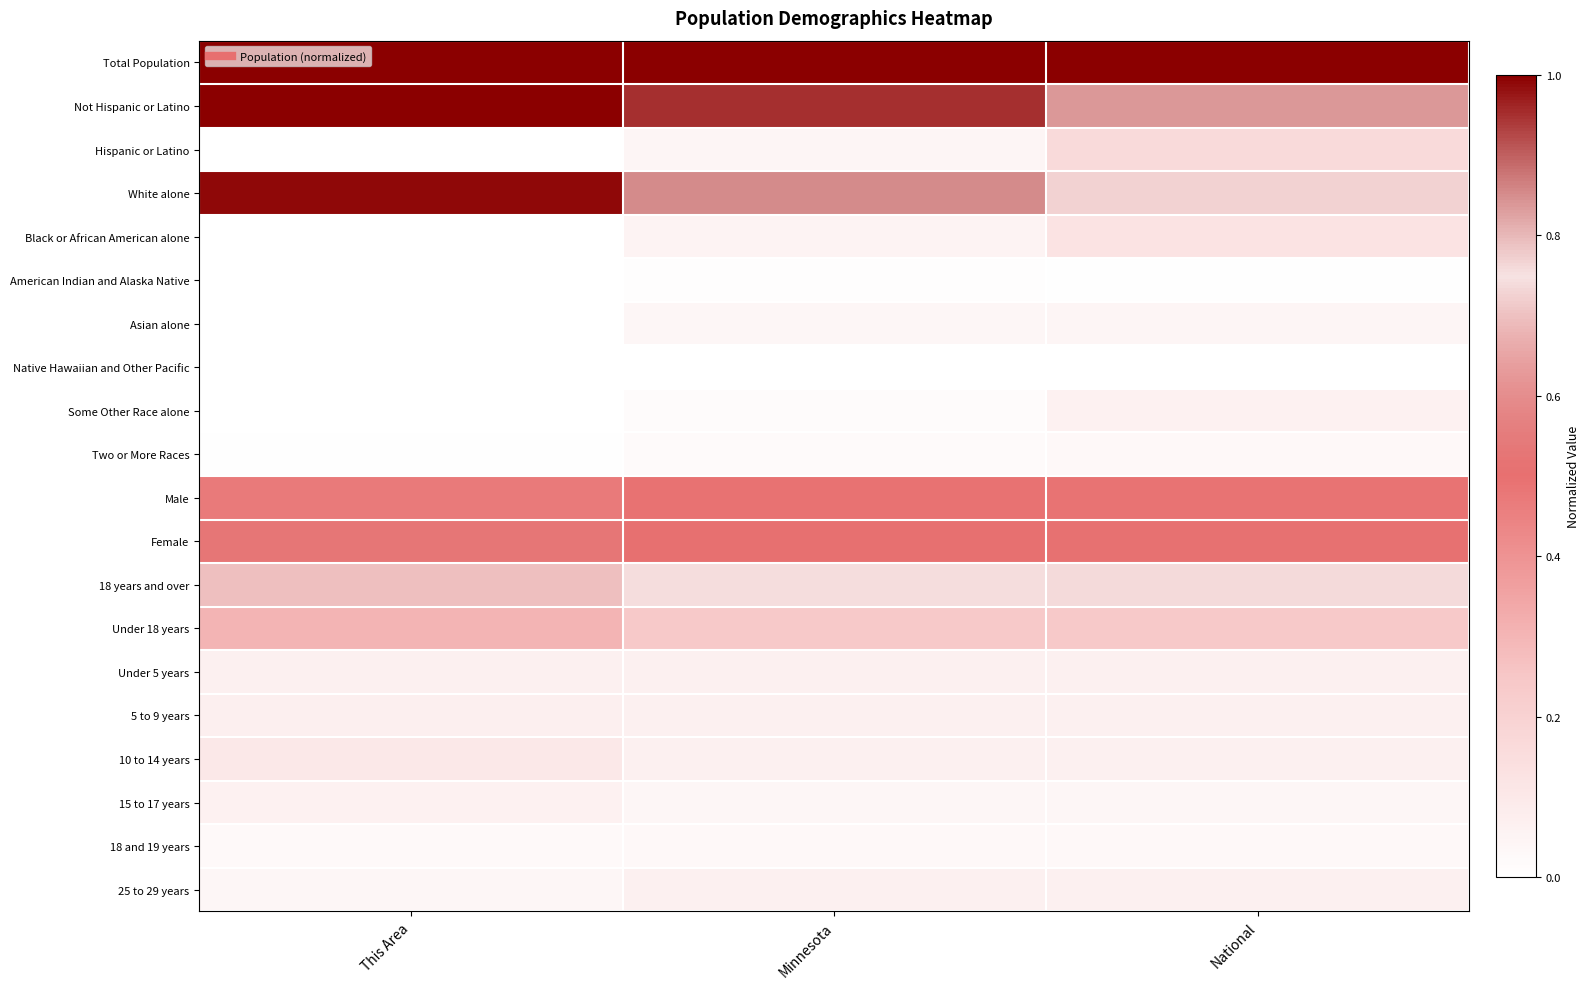

Reading left to right, list all the values displayed in this chart.

Total Population: This Area=1.0	Minnesota=1.0	National=1.0
Not Hispanic or Latino: This Area=1.0	Minnesota=1.0	National=0.8
Hispanic or Latino: This Area=0.0	Minnesota=0.0	National=0.2
White alone: This Area=1.0	Minnesota=0.9	National=0.7
Black or African American alone: This Area=0.0	Minnesota=0.1	National=0.1
American Indian and Alaska Native: This Area=0.0	Minnesota=0.0	National=0.0
Asian alone: This Area=0.0	Minnesota=0.0	National=0.0
Native Hawaiian and Other Pacific: This Area=0.0	Minnesota=0.0	National=0.0
Some Other Race alone: This Area=0.0	Minnesota=0.0	National=0.1
Two or More Races: This Area=0.0	Minnesota=0.0	National=0.0
Male: This Area=0.5	Minnesota=0.5	National=0.5
Female: This Area=0.5	Minnesota=0.5	National=0.5
18 years and over: This Area=0.7	Minnesota=0.8	National=0.8
Under 18 years: This Area=0.3	Minnesota=0.2	National=0.2
Under 5 years: This Area=0.1	Minnesota=0.1	National=0.1
5 to 9 years: This Area=0.1	Minnesota=0.1	National=0.1
10 to 14 years: This Area=0.1	Minnesota=0.1	National=0.1
15 to 17 years: This Area=0.1	Minnesota=0.0	National=0.0
18 and 19 years: This Area=0.0	Minnesota=0.0	National=0.0
25 to 29 years: This Area=0.0	Minnesota=0.1	National=0.1